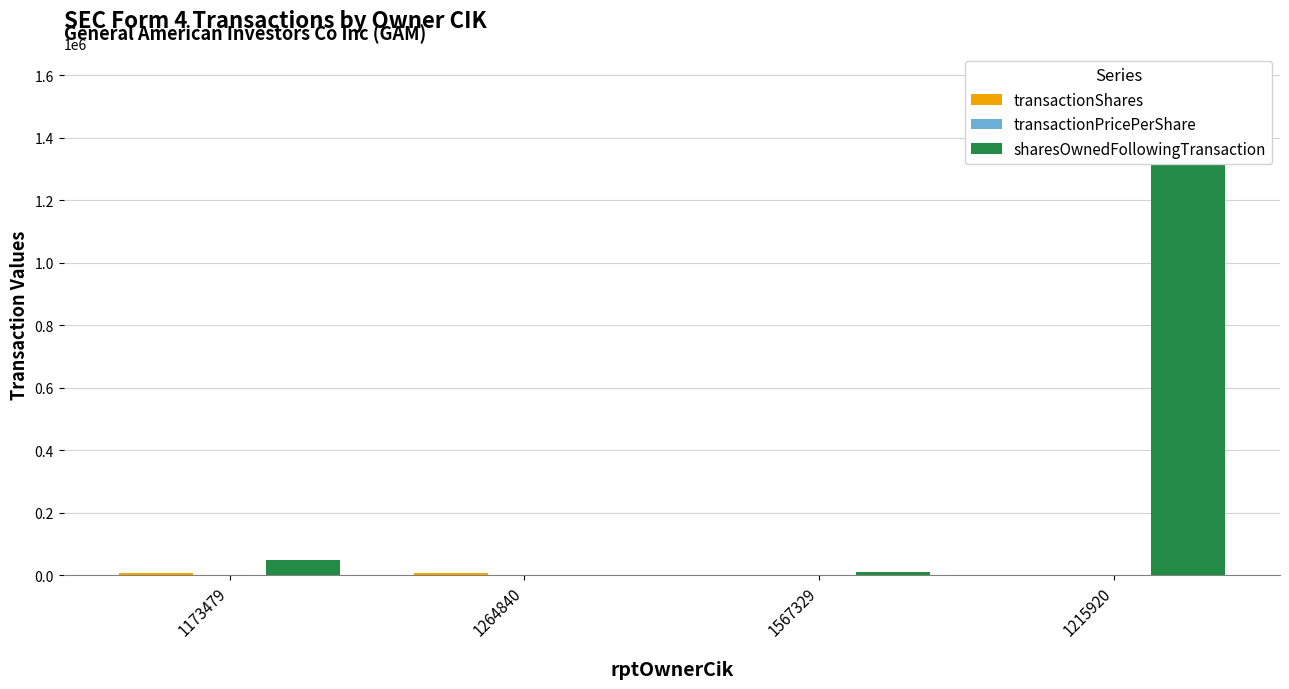

Reading right to left, transcribe all the data shown in this chart.

transactionShares: 1.0	1.0	6397.0	6397.0
transactionPricePerShare: 25.7	25.7	24.6	24.6
sharesOwnedFollowingTransaction: 1590684.0	11199.0	0.0	50053.0